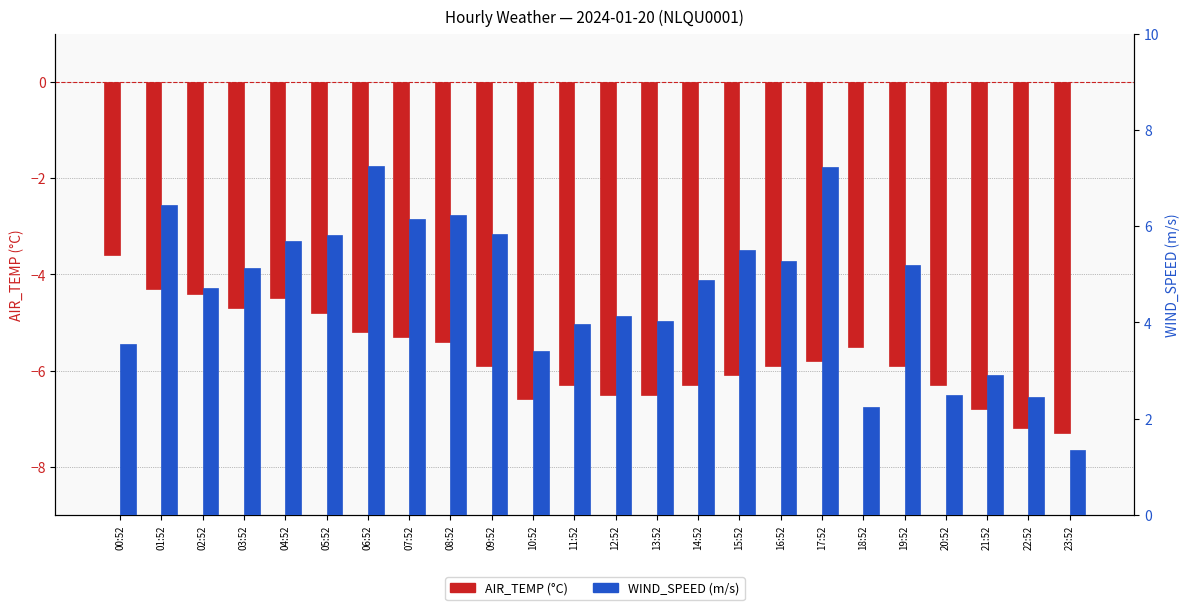

What is the total value across all series at 13:52?

-2.5